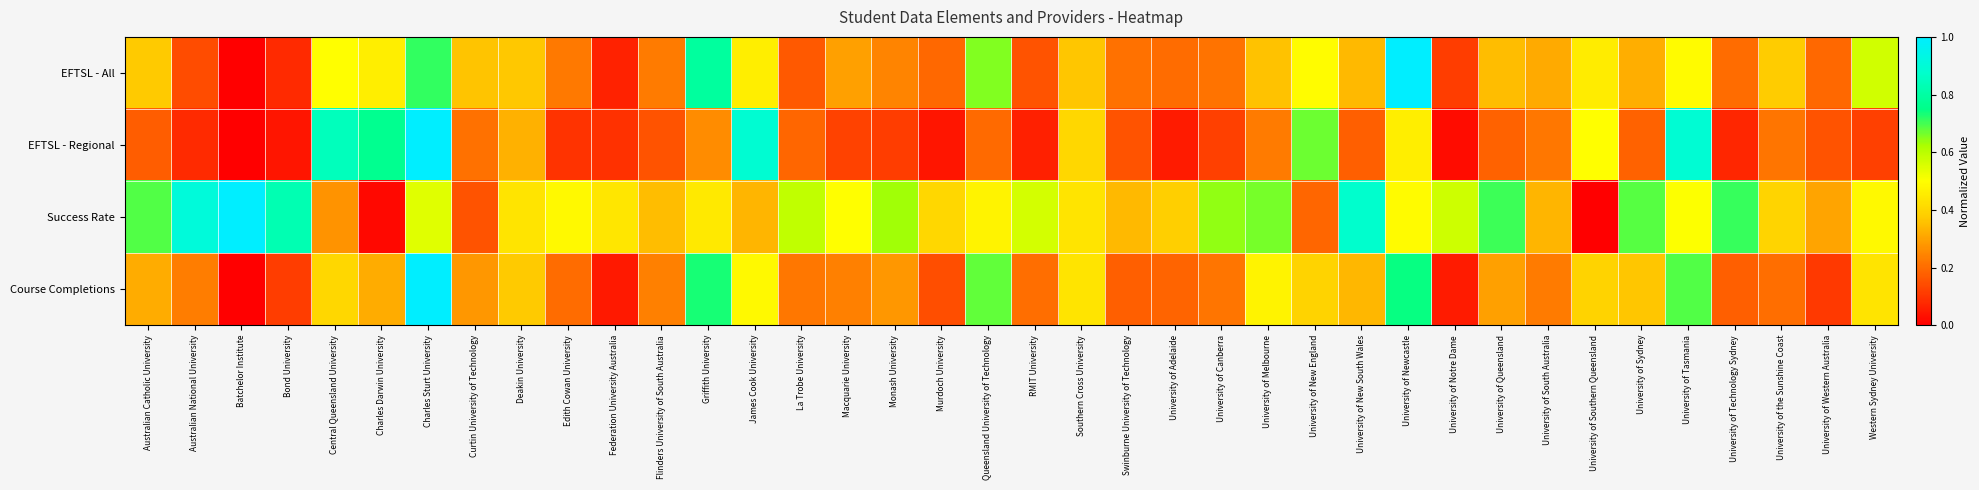

At how many categories does at least one series exceed 0?

38